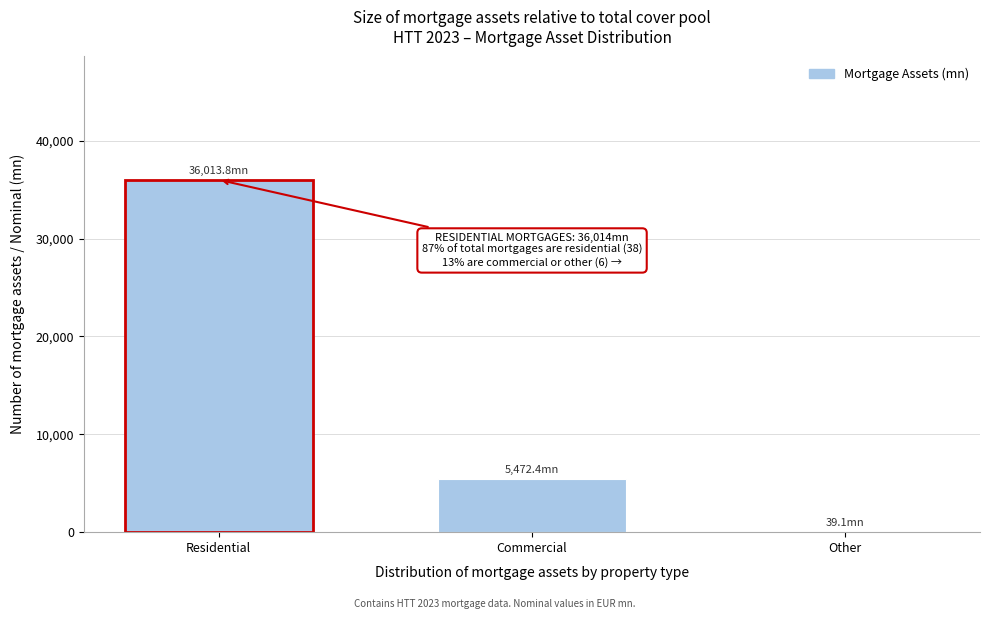

Reading left to right, list all the values displayed in this chart.

Residential=36013.8	Commercial=5472.4	Other=39.1